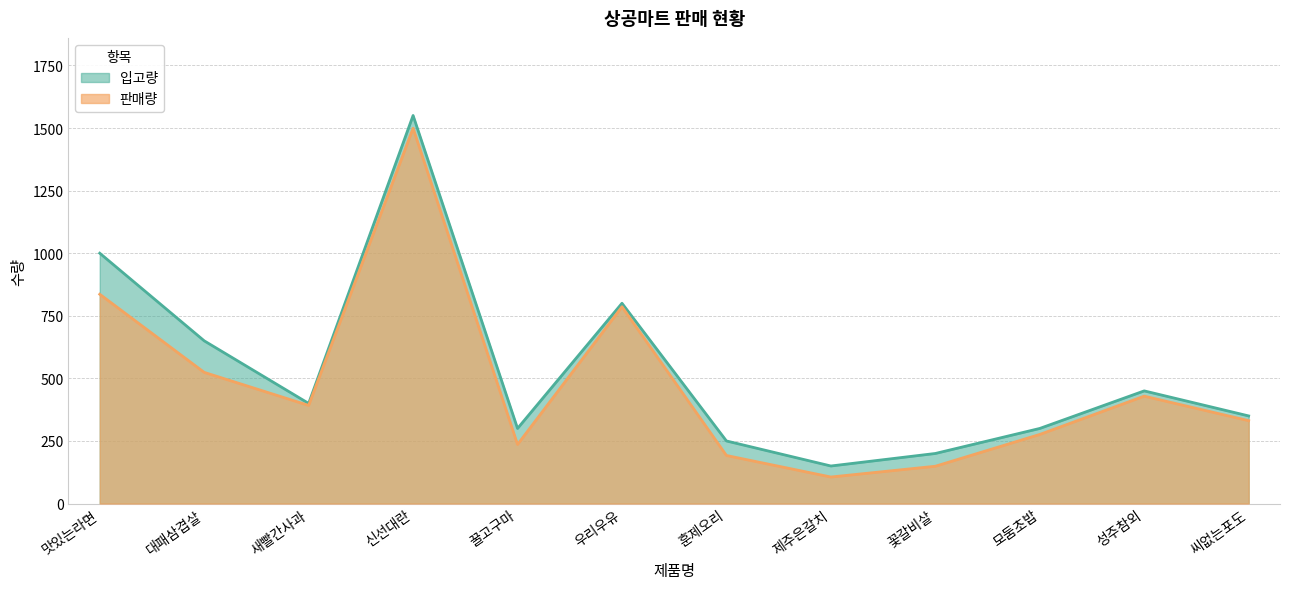

Is it true that 판매량 equals 209 at 씨없는포도?

False